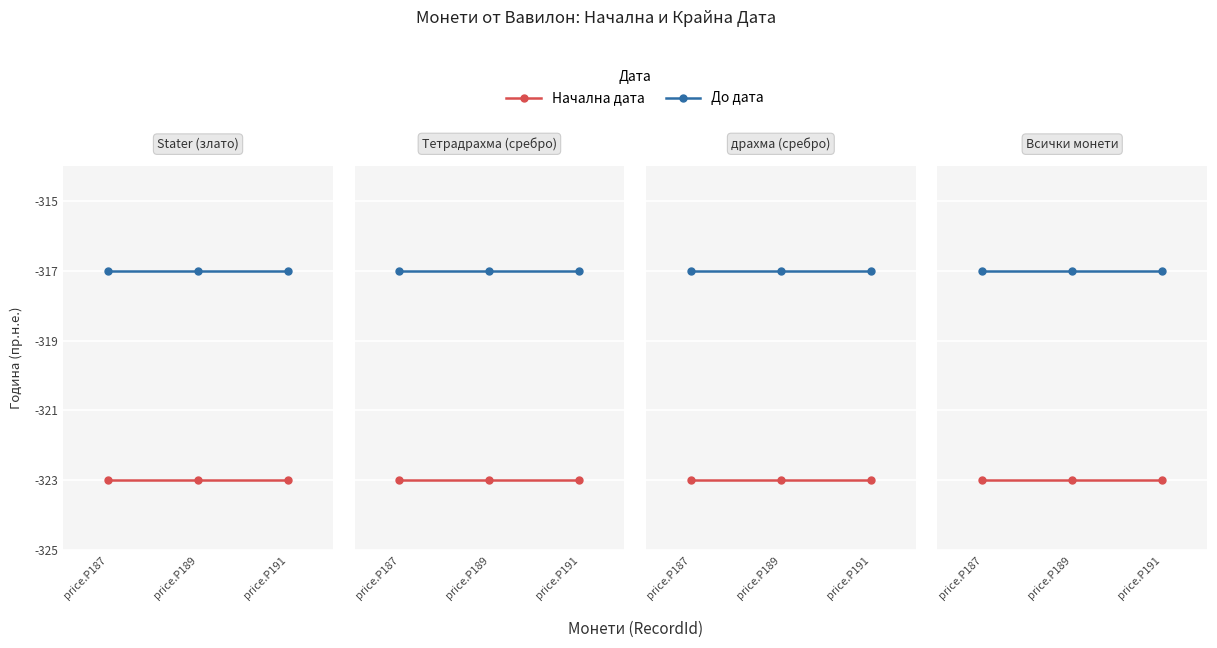

What is the difference between the highest and lowest values at price.P191?

6